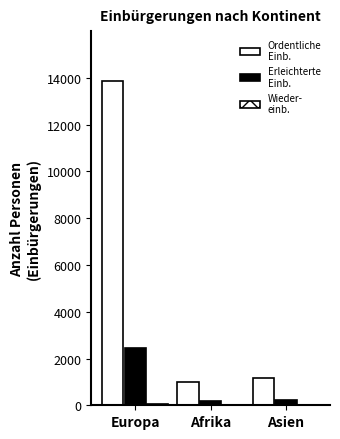

Is it true that Ordentliche
Einb. equals 421 at Afrika?

False